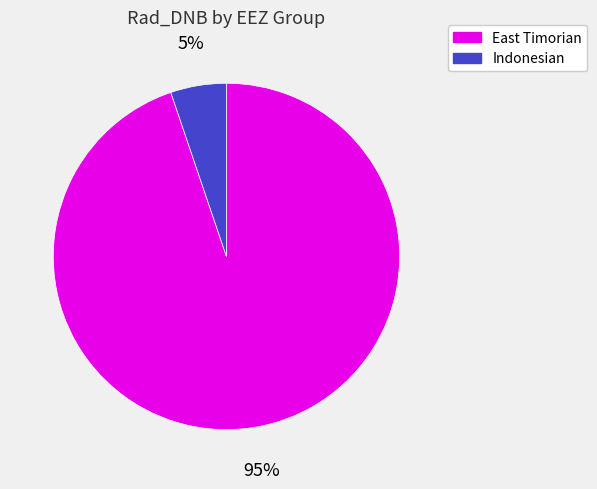

To the nearest percent, what is the average slice percentage?

50%